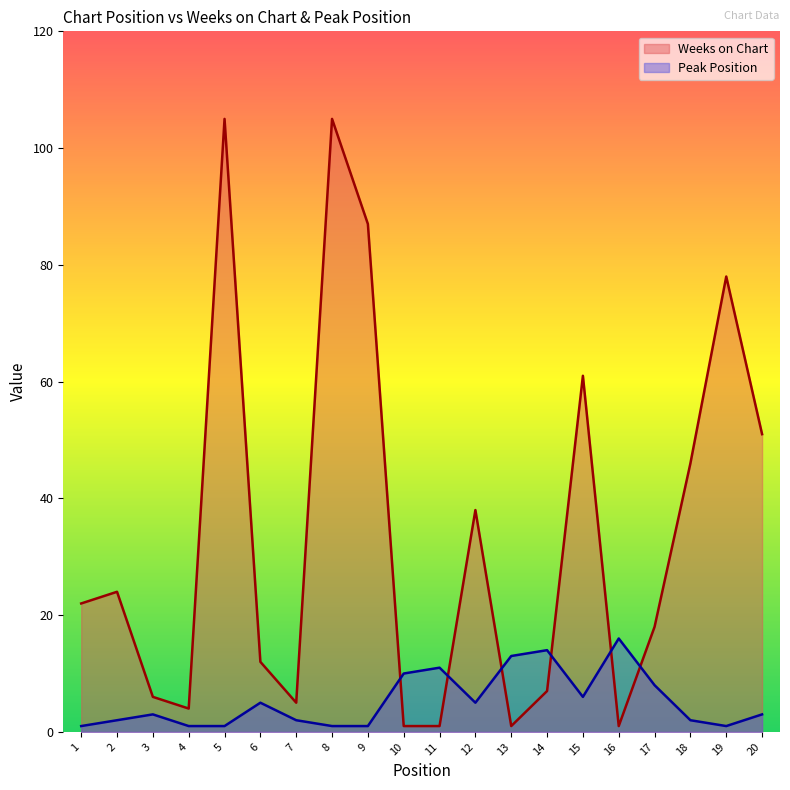

How many values in the Weeks on Chart series exceed 22?

9